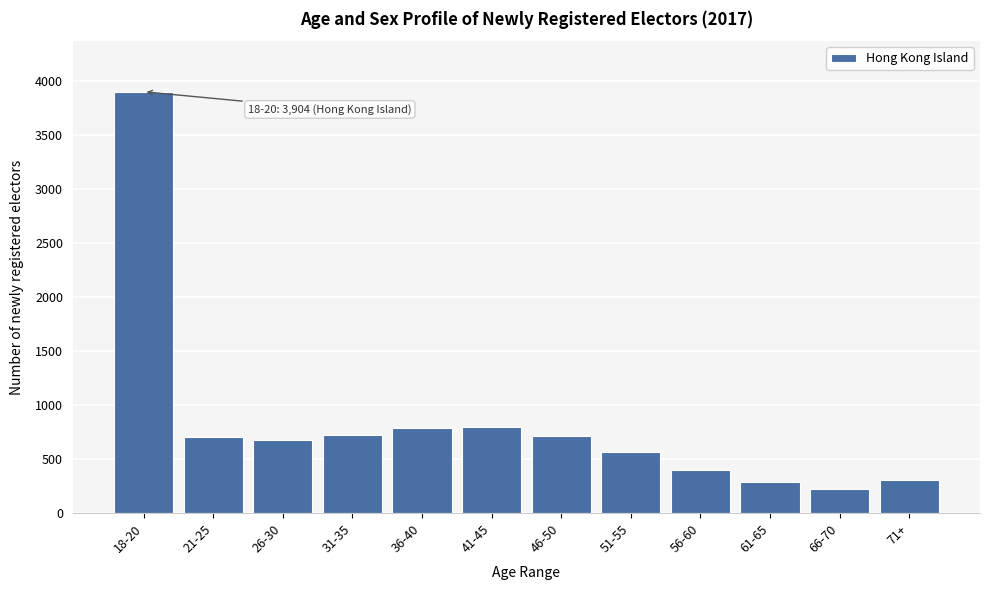

What is the smallest value displayed?

222